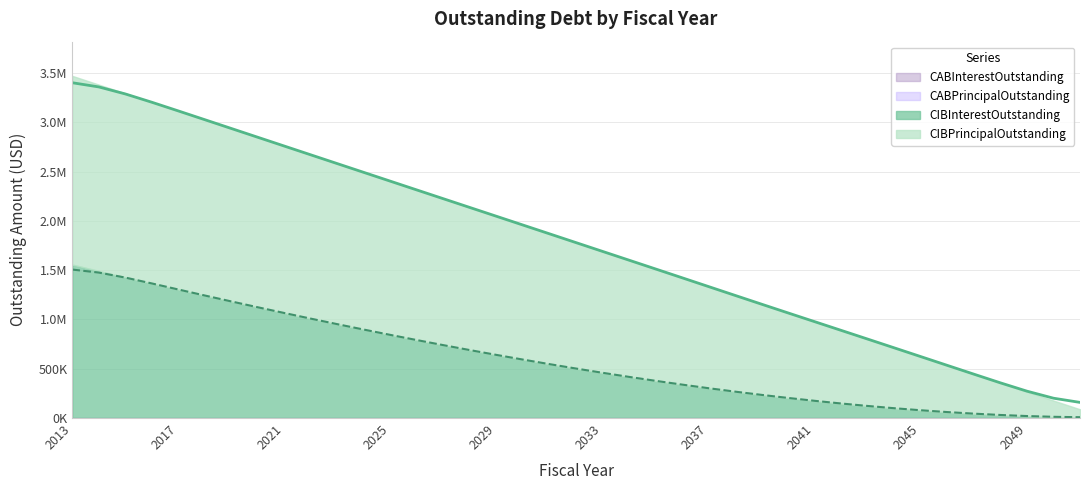

True or false: CIBPrincipalOutstanding and CIBInterestOutstanding cross at least once.

False